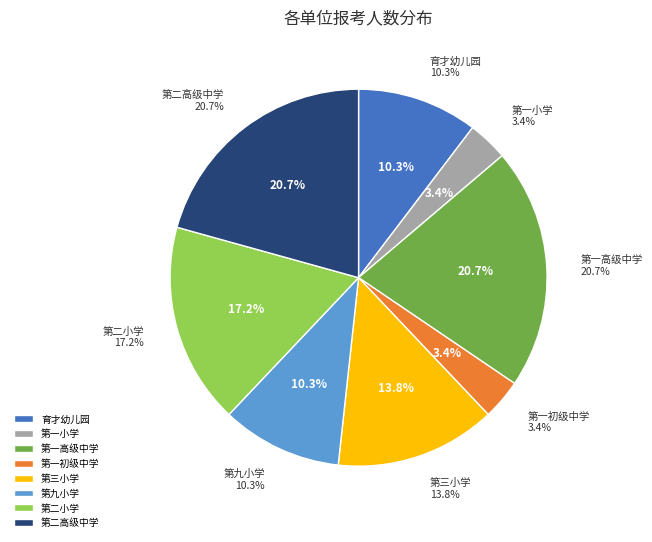

What is the ratio of the value at 调兵山市第一初级中学 to the value at 调兵山市第一小学?

1.0